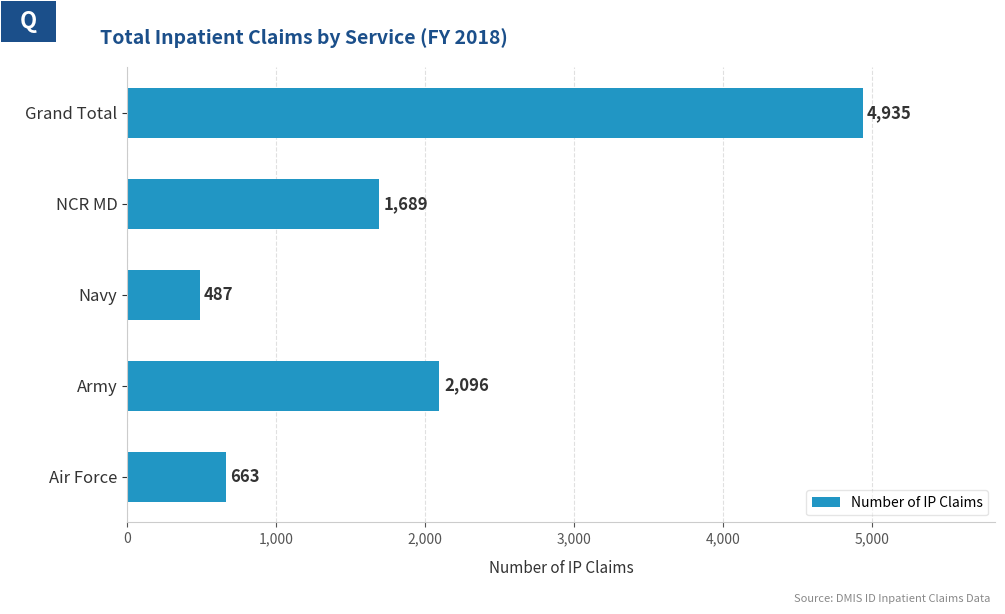

Which has a higher value, Air Force or NCR MD?

NCR MD